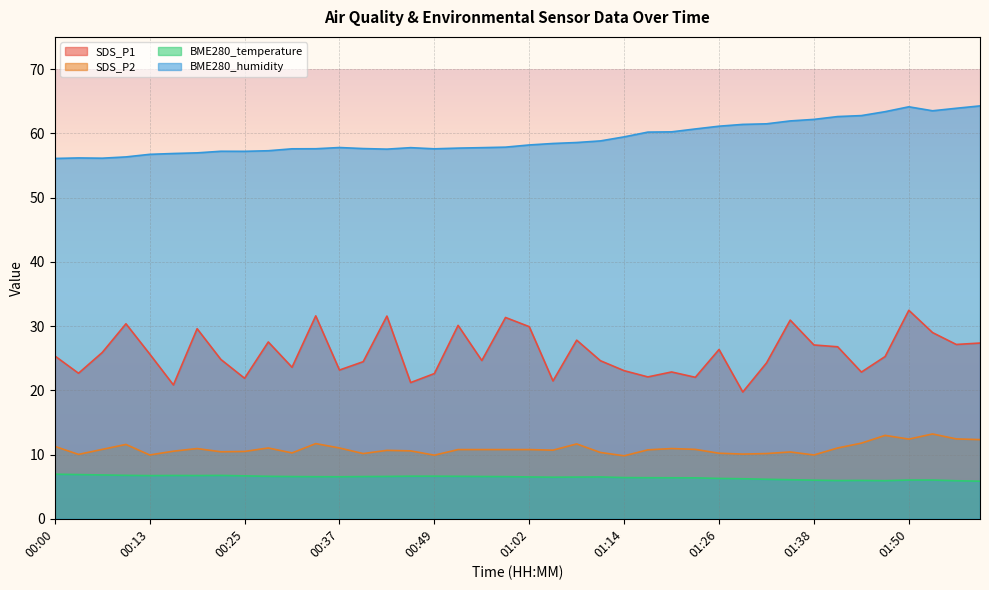

How many values in the BME280_temperature series are below 6?

5